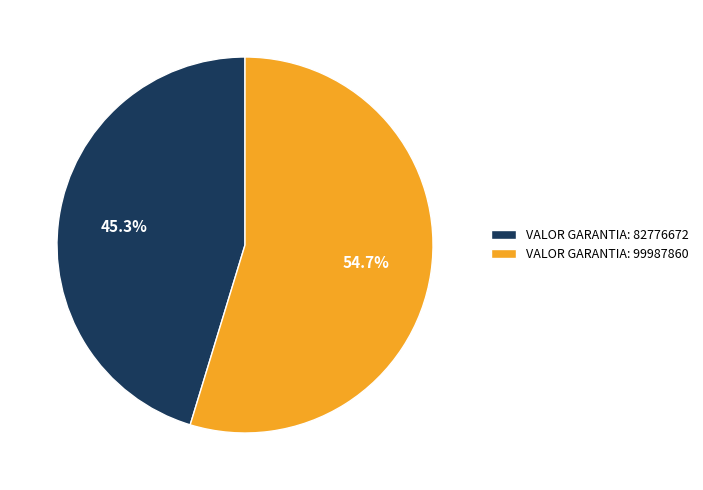

Rank the categories by value from lowest to highest.

VALOR GARANTIA: 82776672, VALOR GARANTIA: 99987860